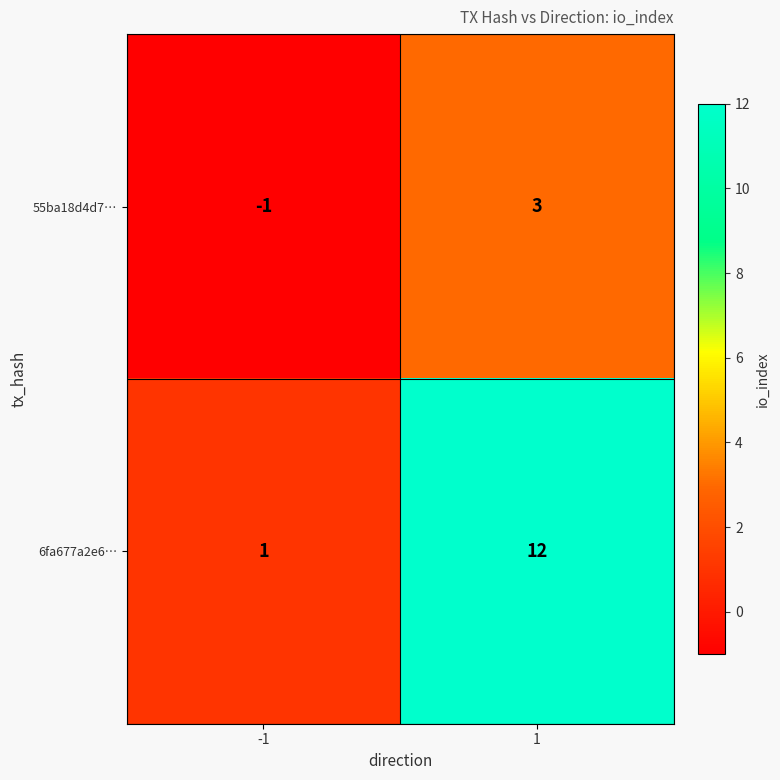

Count the number of data series in this chart.

2